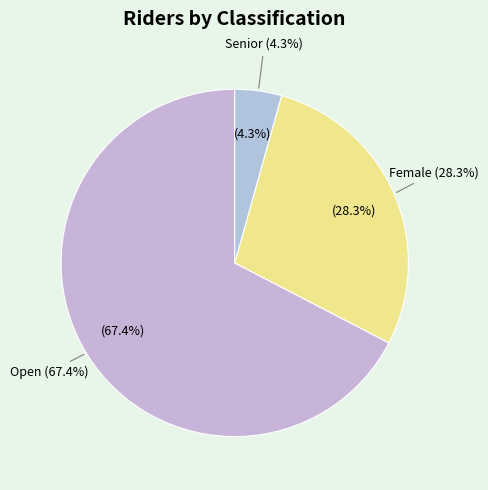

Which slice is the largest?

Open